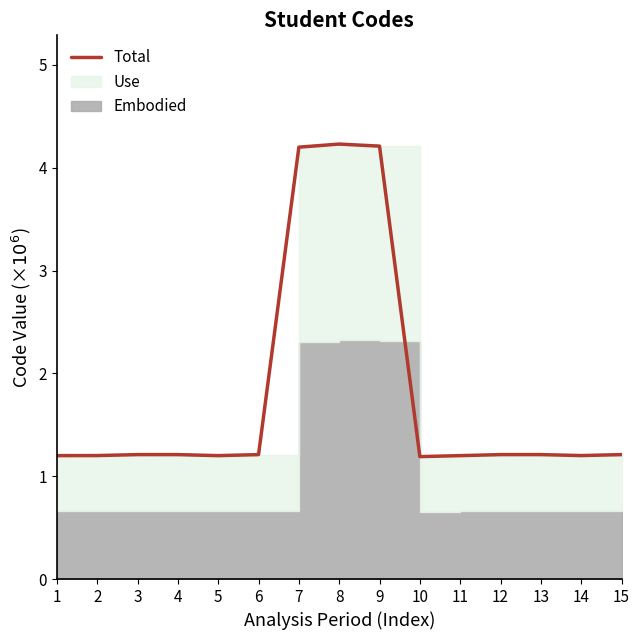

How many lines are shown in the chart?

1